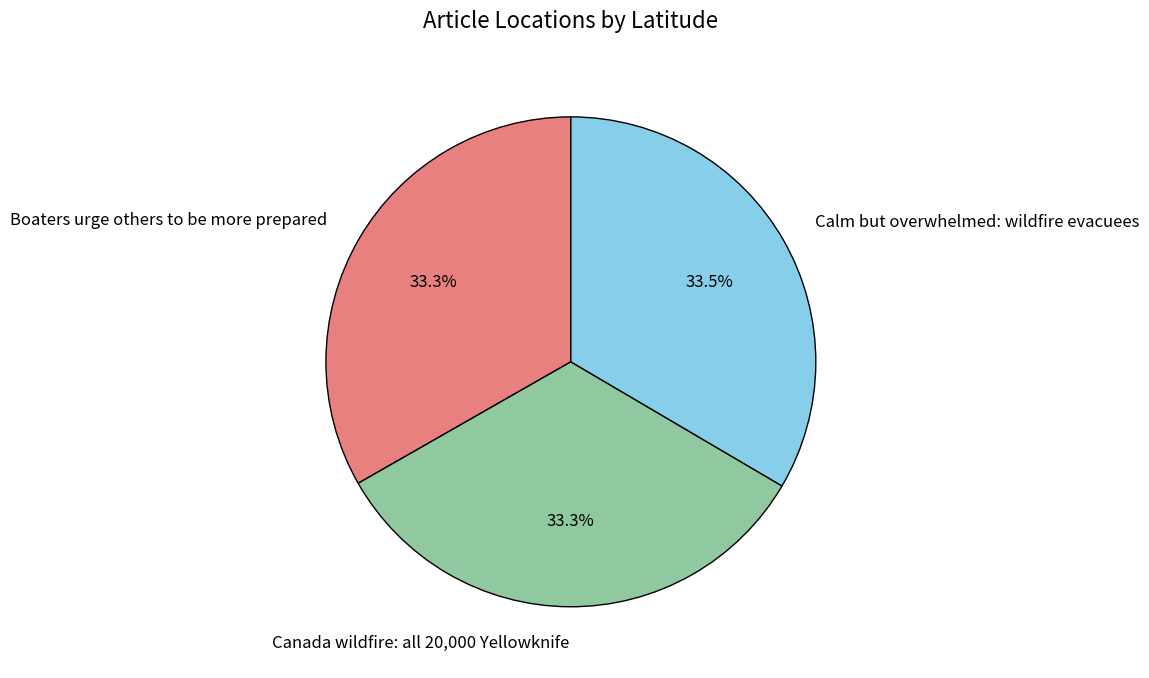

The Boaters urge others to be more prepared slice represents 33% of the pie. True or false?

True